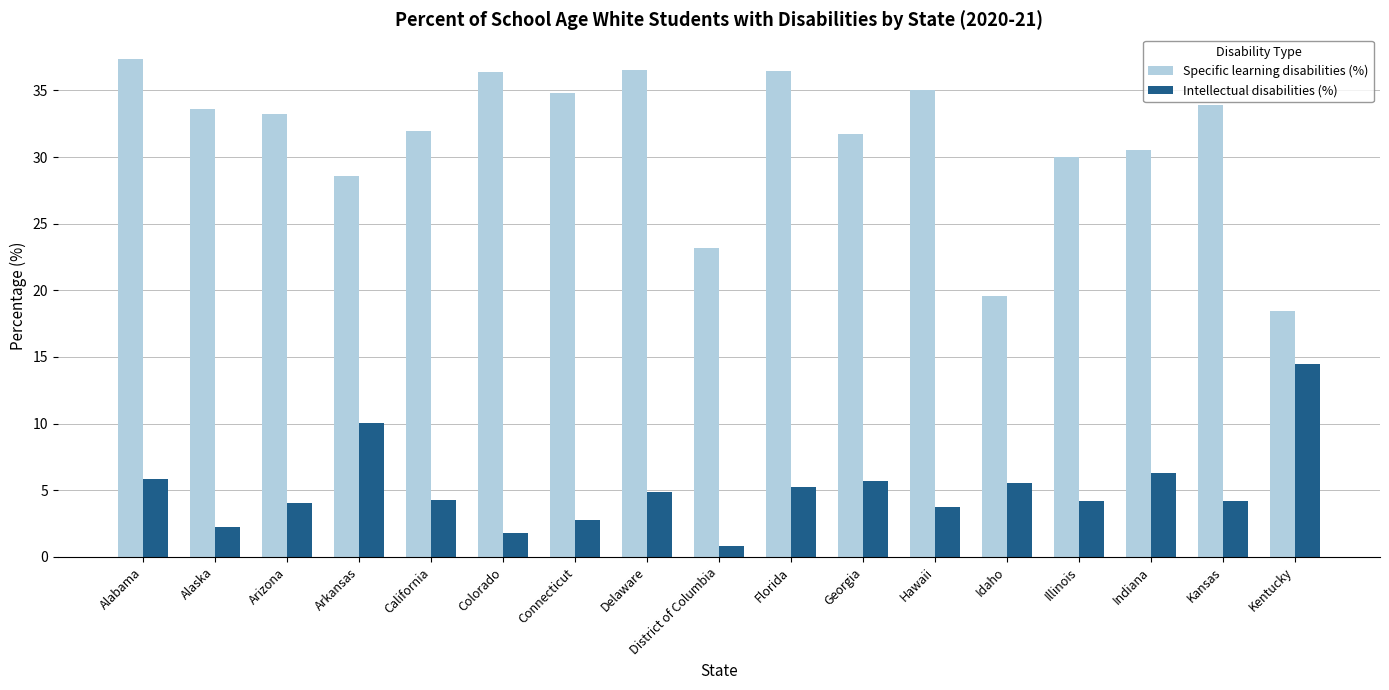

What is the difference between the second highest and second lowest values in the Intellectual disabilities (%) series?

8.2